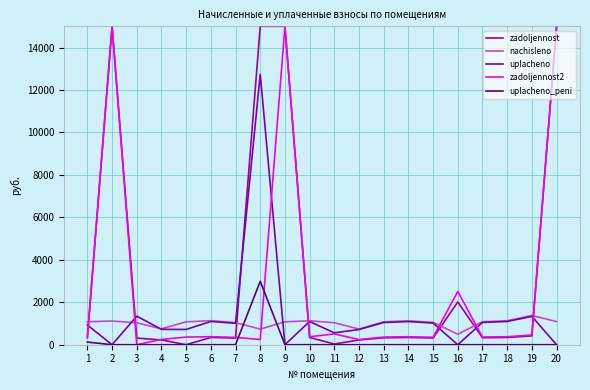

What is the spread (max minus min) of values at 15?

1052.8